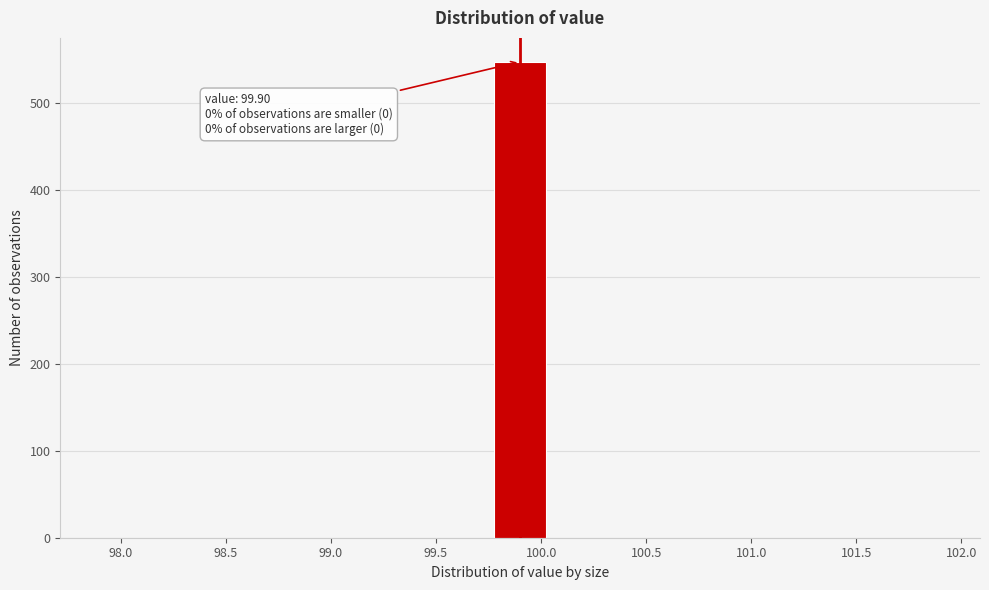

Over which range of the x-axis is the bar tallest?

99.75 to 100.05